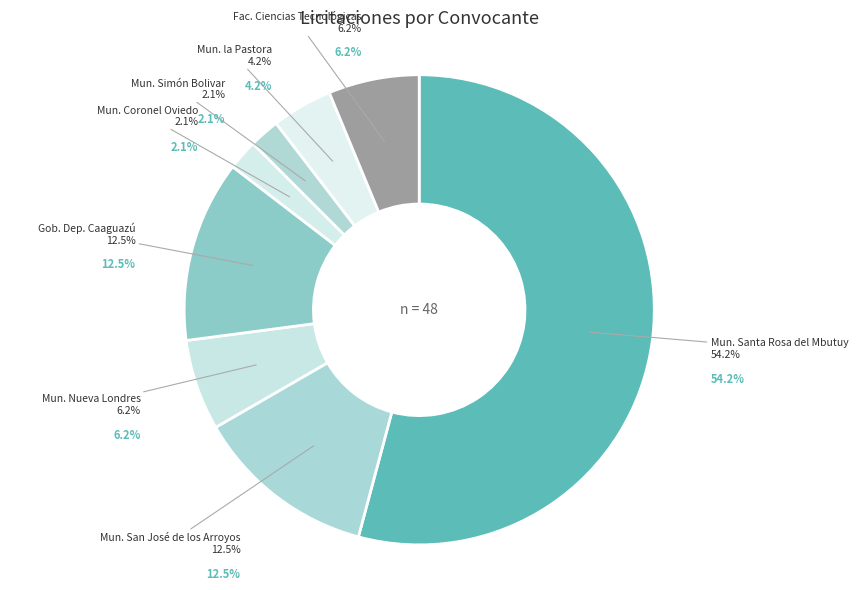

Rank the categories by value from lowest to highest.

municipalidad-coronel-oviedo, municipalidad-simon-bolivar, municipalidad-pastora, municipalidad-nueva-londres, facultad-ciencias-tecnologicas, municipalidad-san-jose-arroyos, gobierno-departamental-caaguazu, municipalidad-santa-rosa-mbutuy